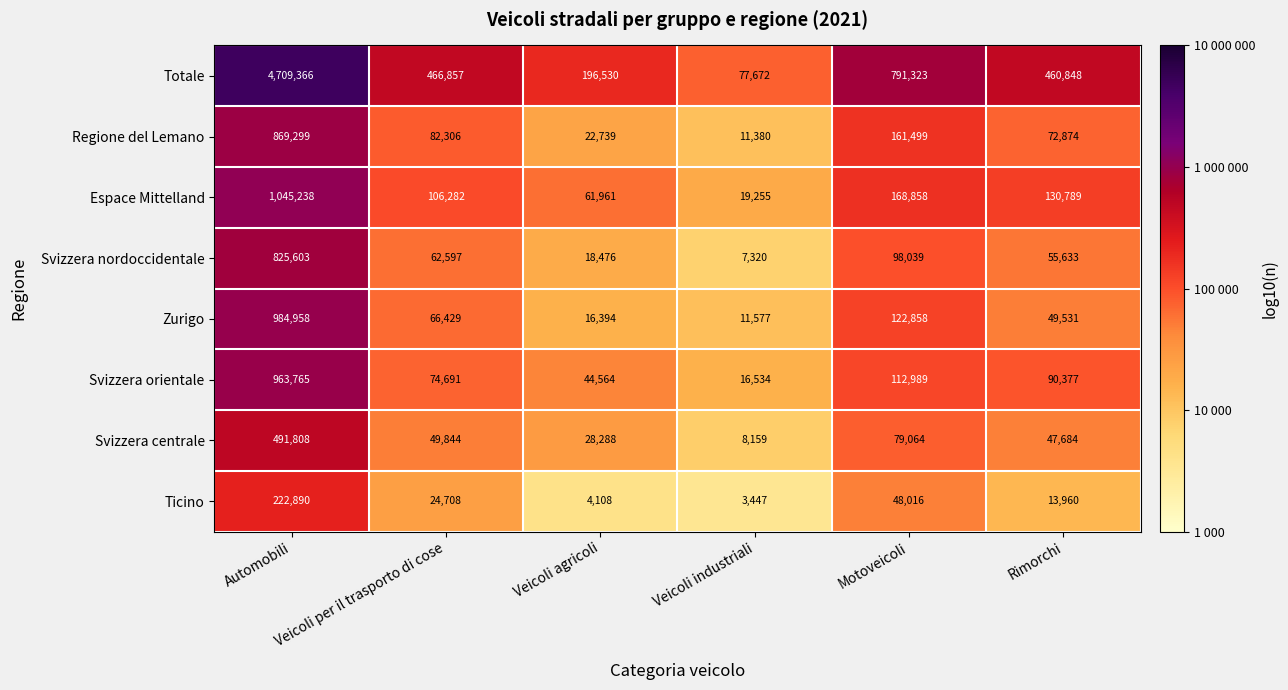

List the series in order of their peak value, lowest first.

Ticino, Svizzera centrale, Svizzera nordoccidentale, Regione del Lemano, Svizzera orientale, Zurigo, Espace Mittelland, Totale